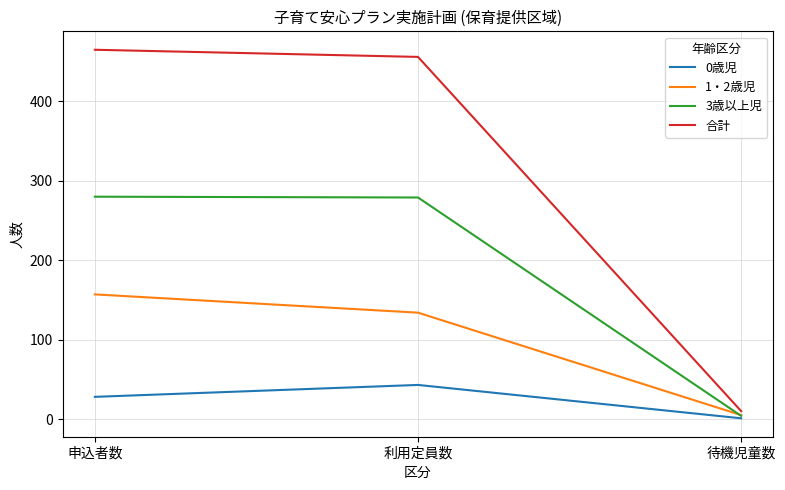

At which category does the chart reach its minimum across all series?

待機児童数